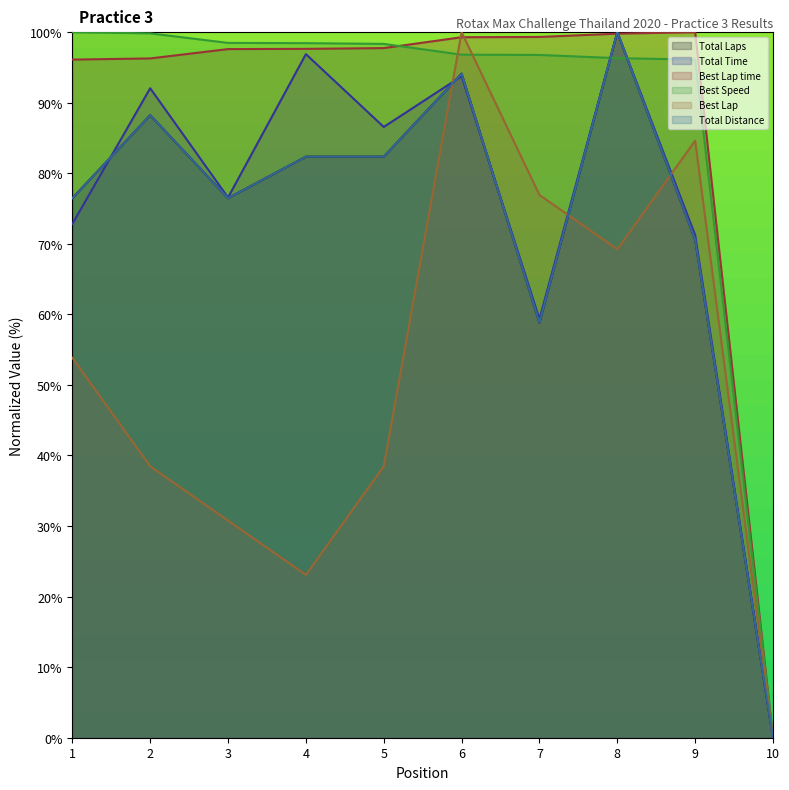

True or false: Best Speed has a value of 48.2 at 4.

False